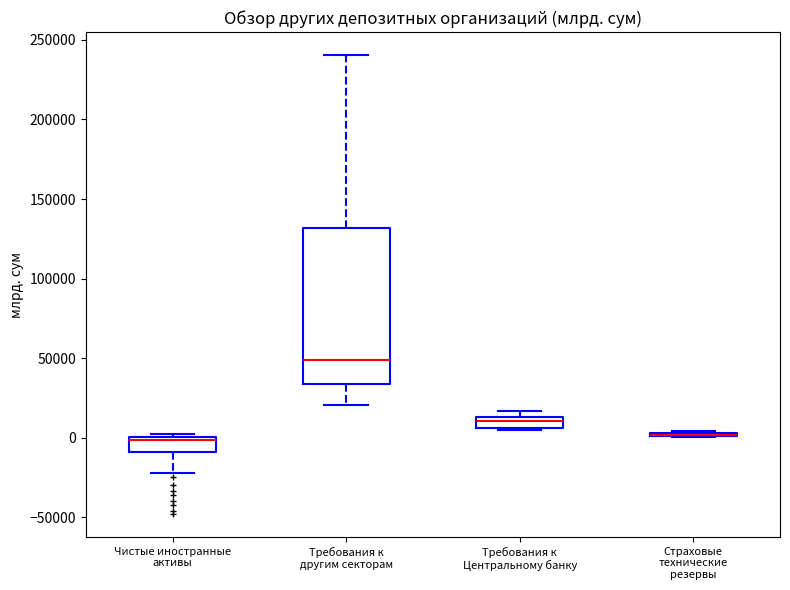

Which box is the tallest, from its lower edge to its upper edge?

Требования к другим секторам